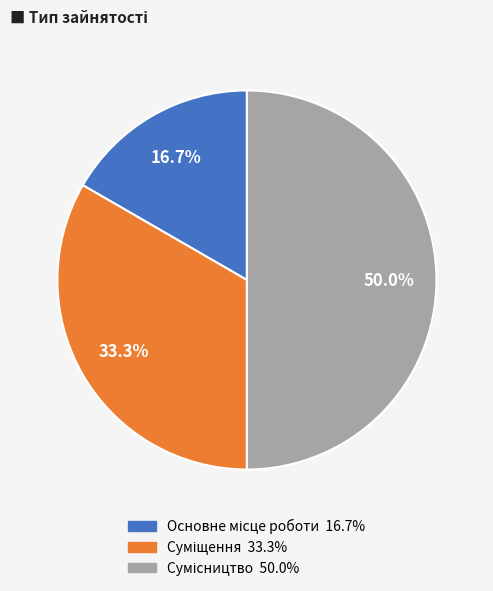

What is the ratio of the value at Суміщення to the value at Основне місце роботи?

2.0